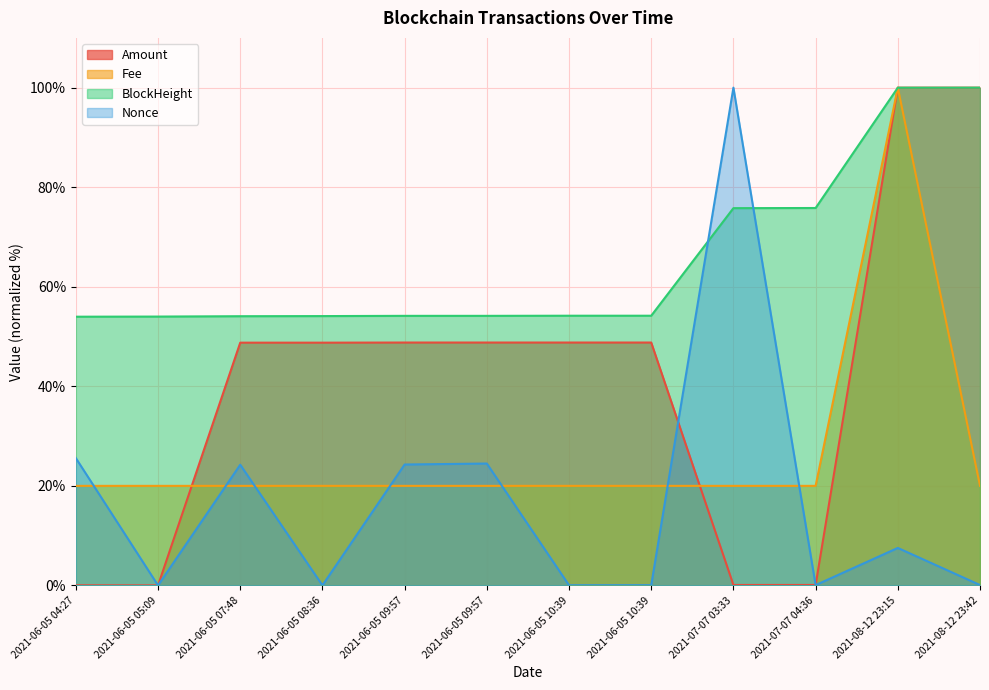

How many data points in BlockHeight are less than 54?

1